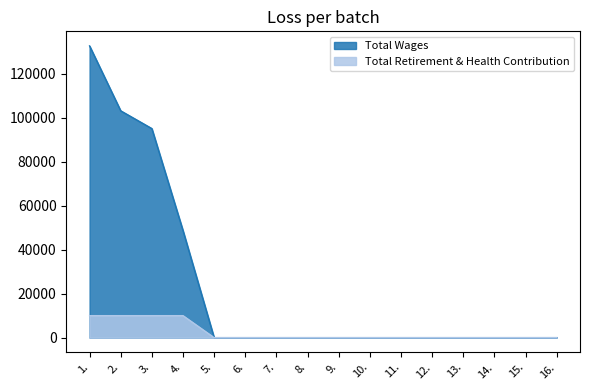

What is the difference between the Total Retirement & Health Contribution values at 3. and 11.?

10000